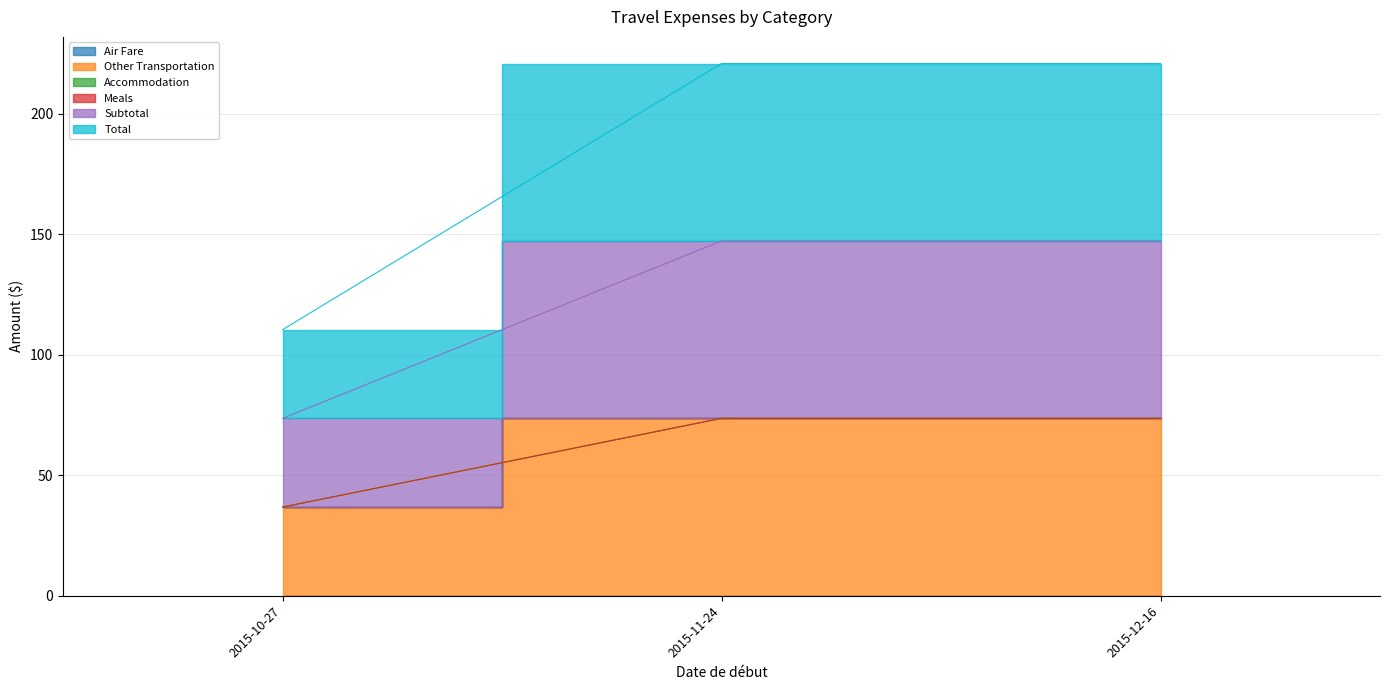

The Subtotal series shows 100.9 at 2015-12-16. True or false?

False